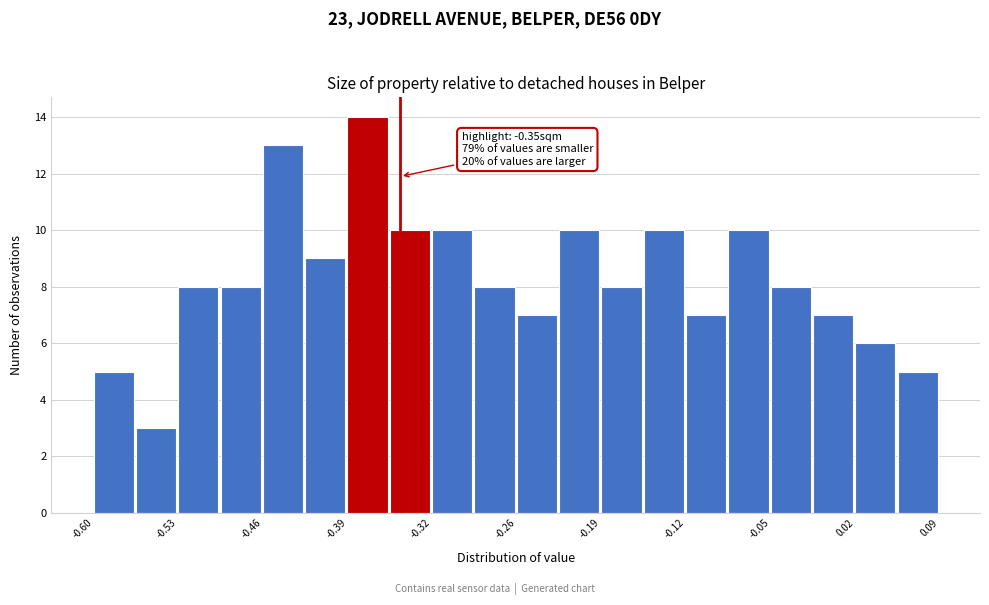

Read against the x-axis, roughly where is the centre of the tallest bar?

-0.38